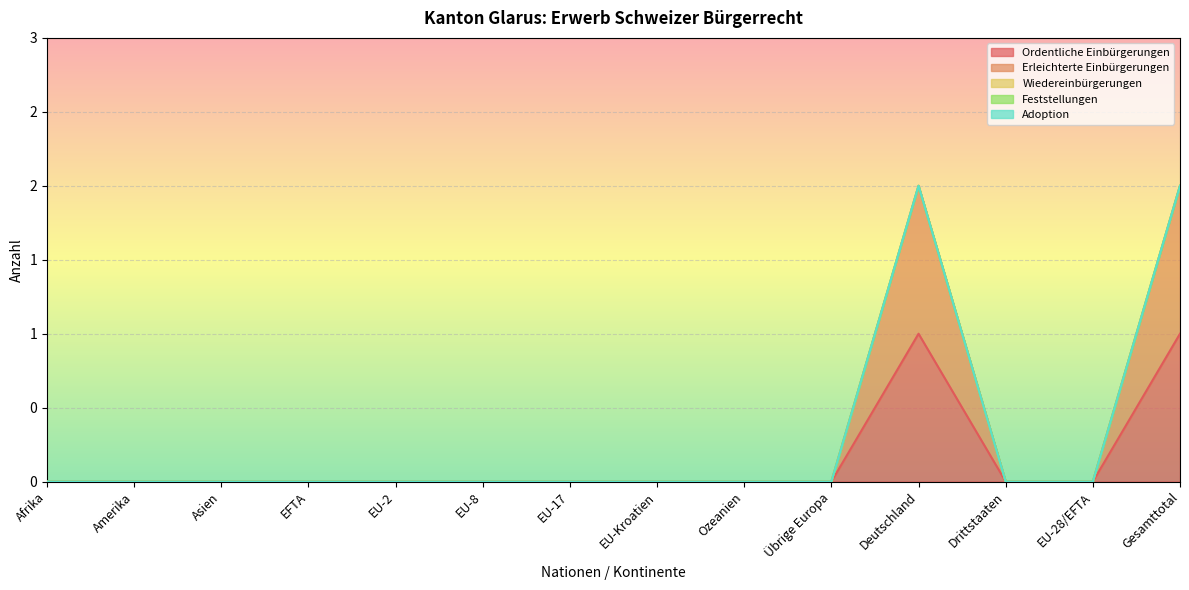

List the labels in order of Ordentliche Einbürgerungen value, largest first.

Deutschland, Gesamttotal, Afrika, Amerika, Asien, EFTA, EU-2, EU-8, EU-17, EU-Kroatien, Ozeanien, Übrige Europa, Drittstaaten, EU-28/EFTA